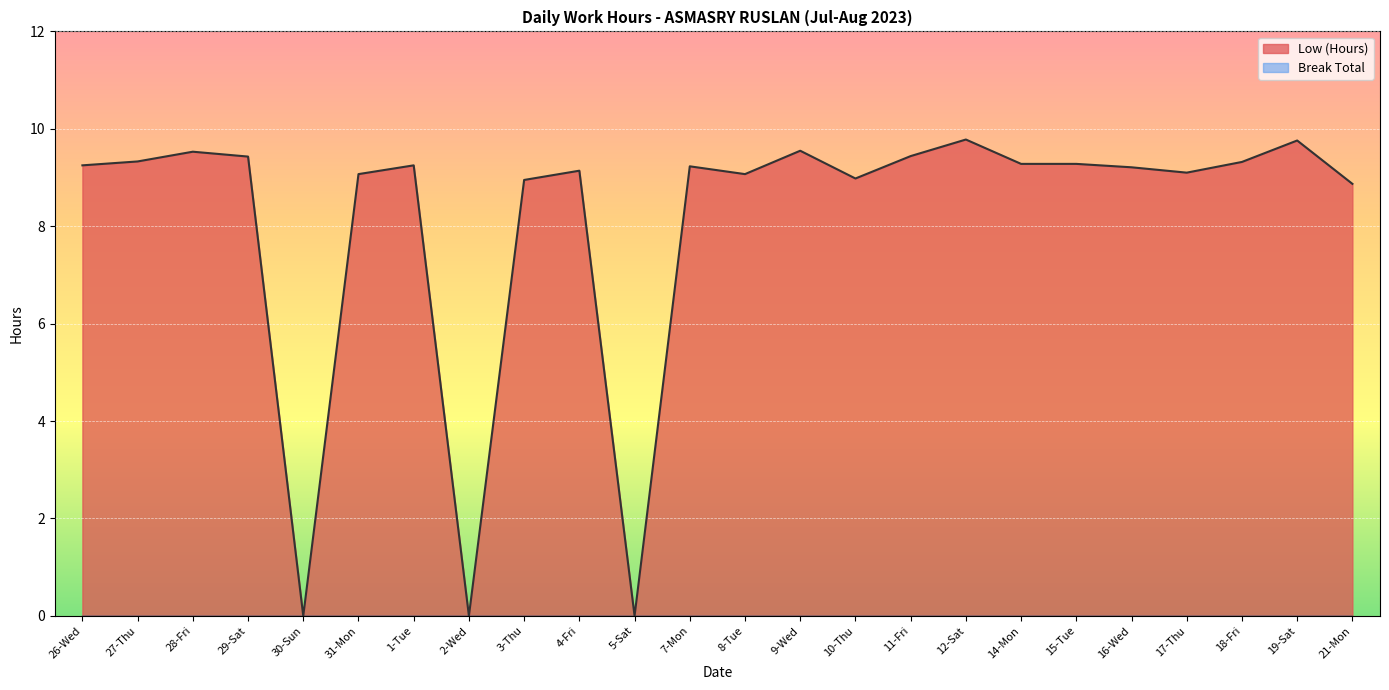

What is the difference between the maximum and minimum values?

9.8